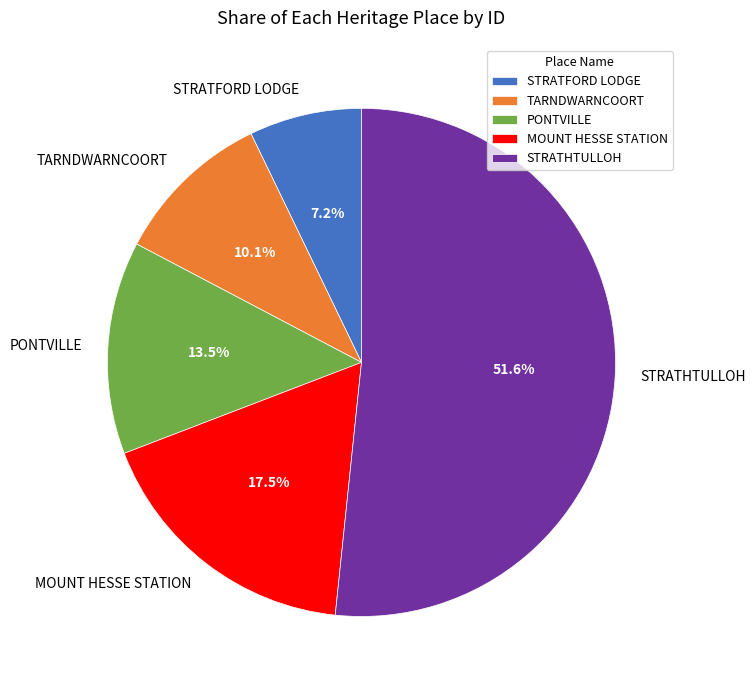

Which has a higher value, MOUNT HESSE STATION or STRATFORD LODGE?

MOUNT HESSE STATION